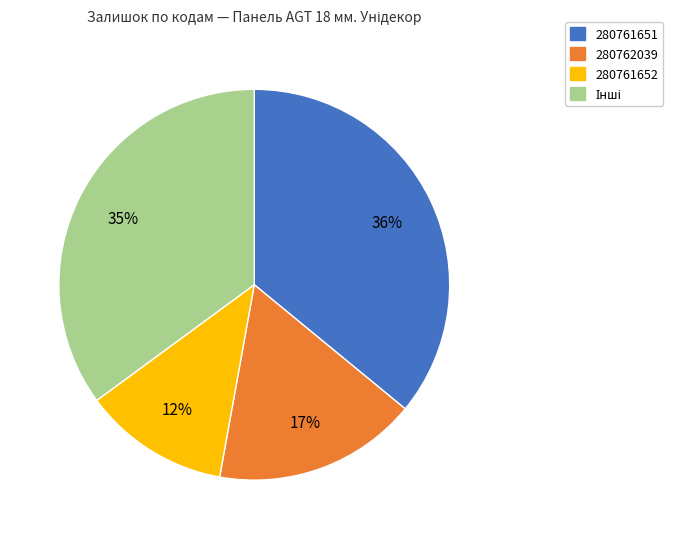

To the nearest percent, what portion does 280761652 represent?

12%